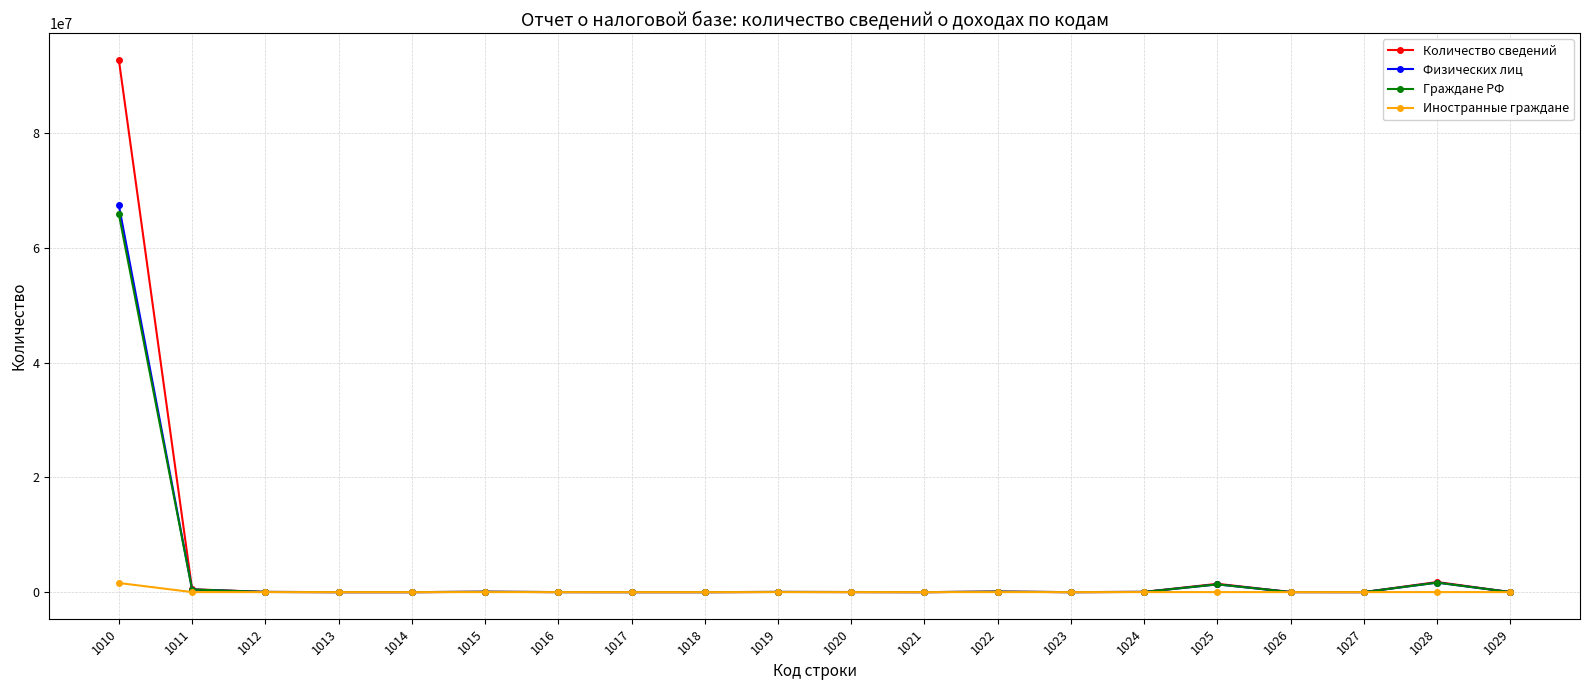

Which series has the largest range (max minus min)?

Количество сведений